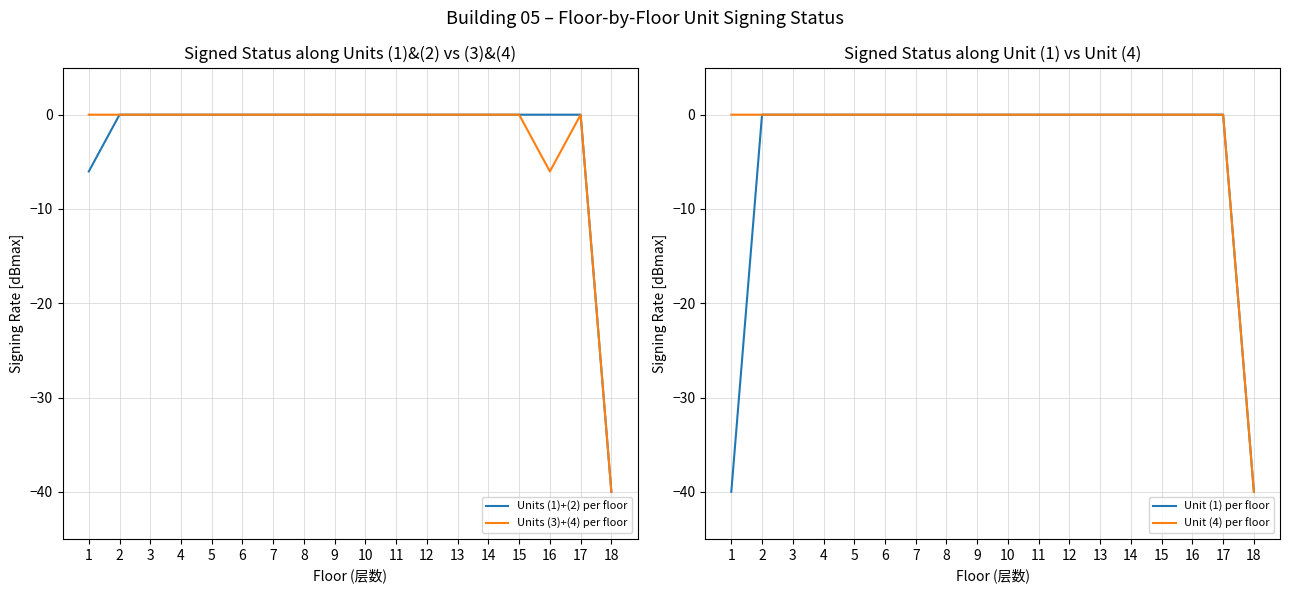

The value of Units (1)+(2) per floor at 13 is 0.0. True or false?

True